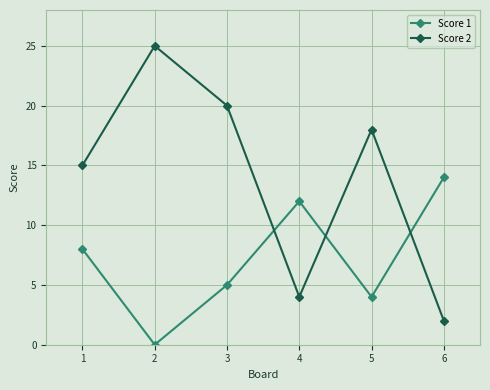

How many positive values does the Score 1 series have?

5